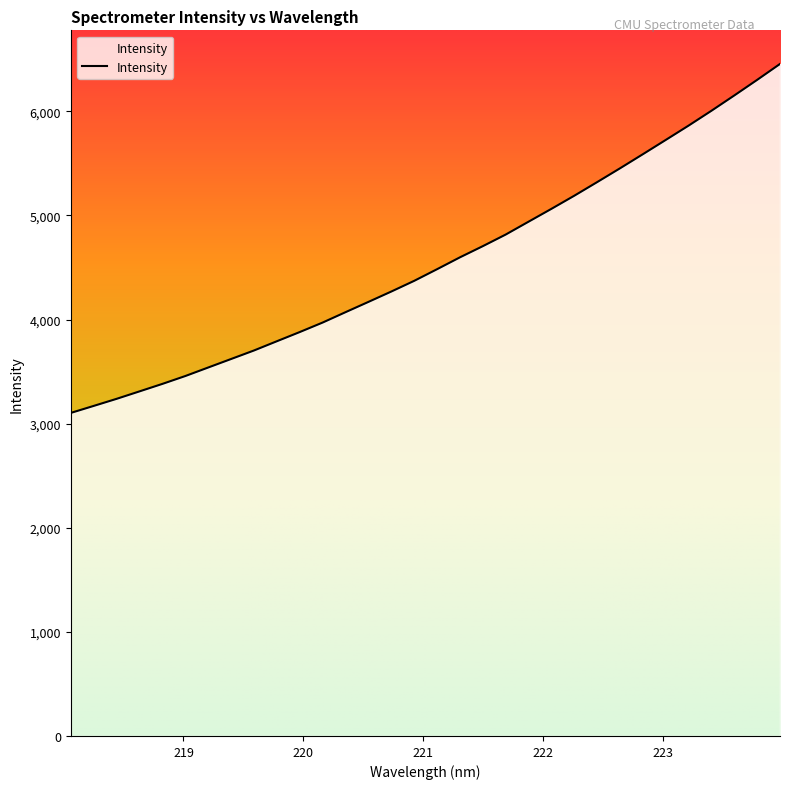

What is the difference between the maximum and minimum values?

3351.9